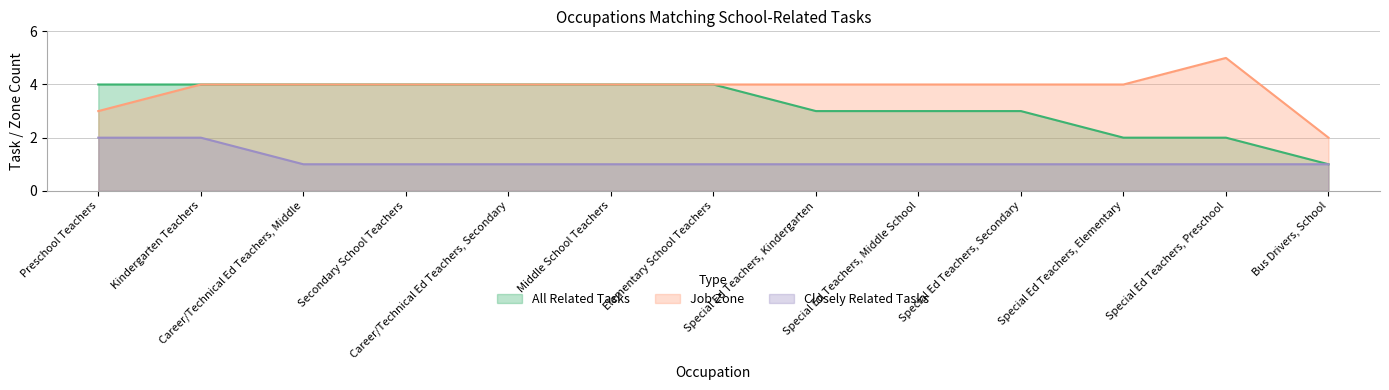

Reading right to left, transcribe all the data shown in this chart.

closely_related: 1	1	1	1	1	1	1	1	1	1	1	2	2
all_related: 1	2	2	3	3	3	4	4	4	4	4	4	4
job_zone: 2	5	4	4	4	4	4	4	4	4	4	4	3